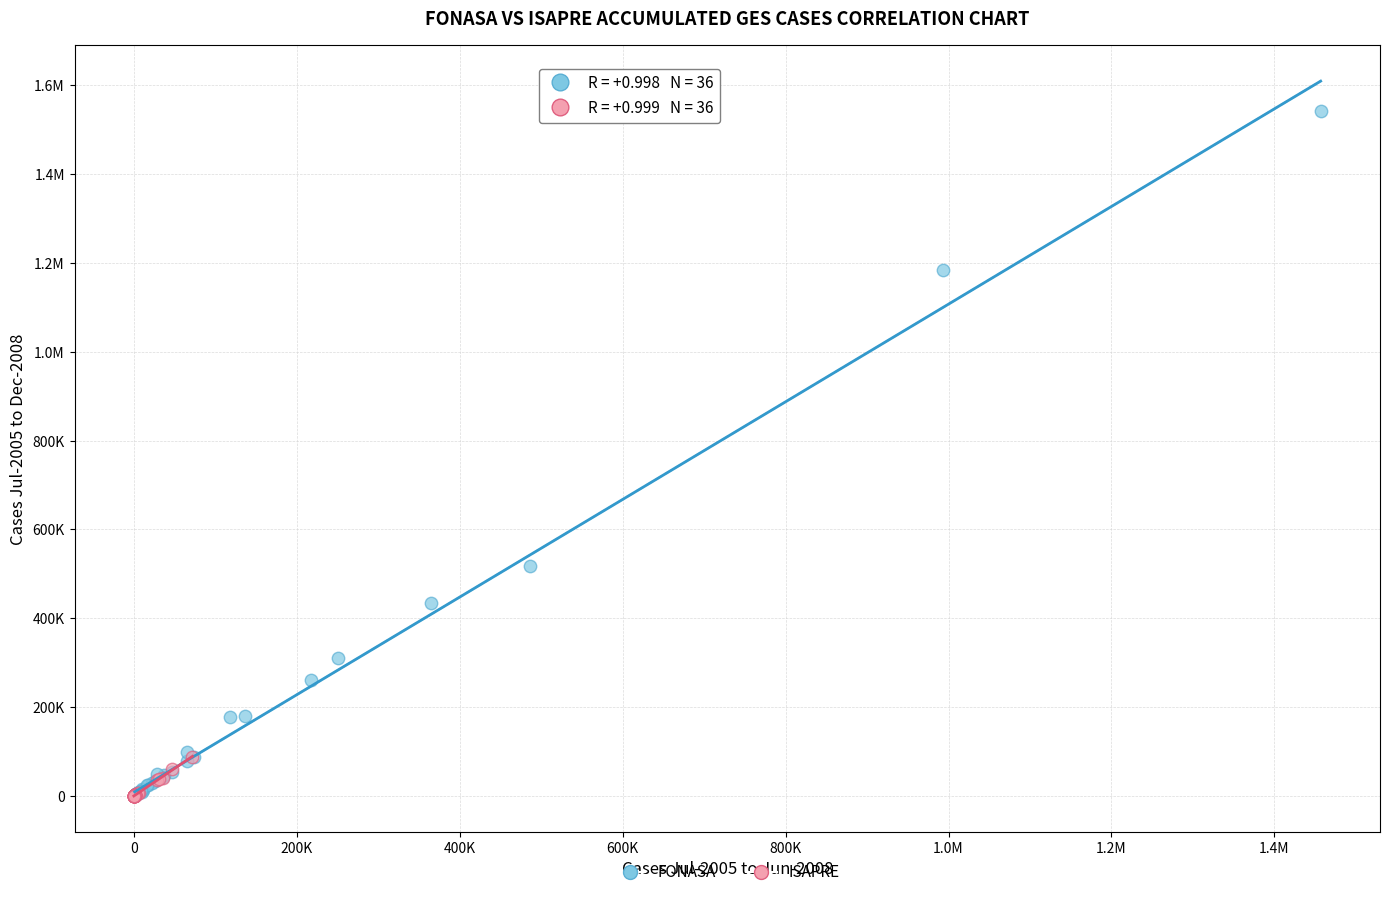

What are all the series names shown in the legend?

FONASA, ISAPRE